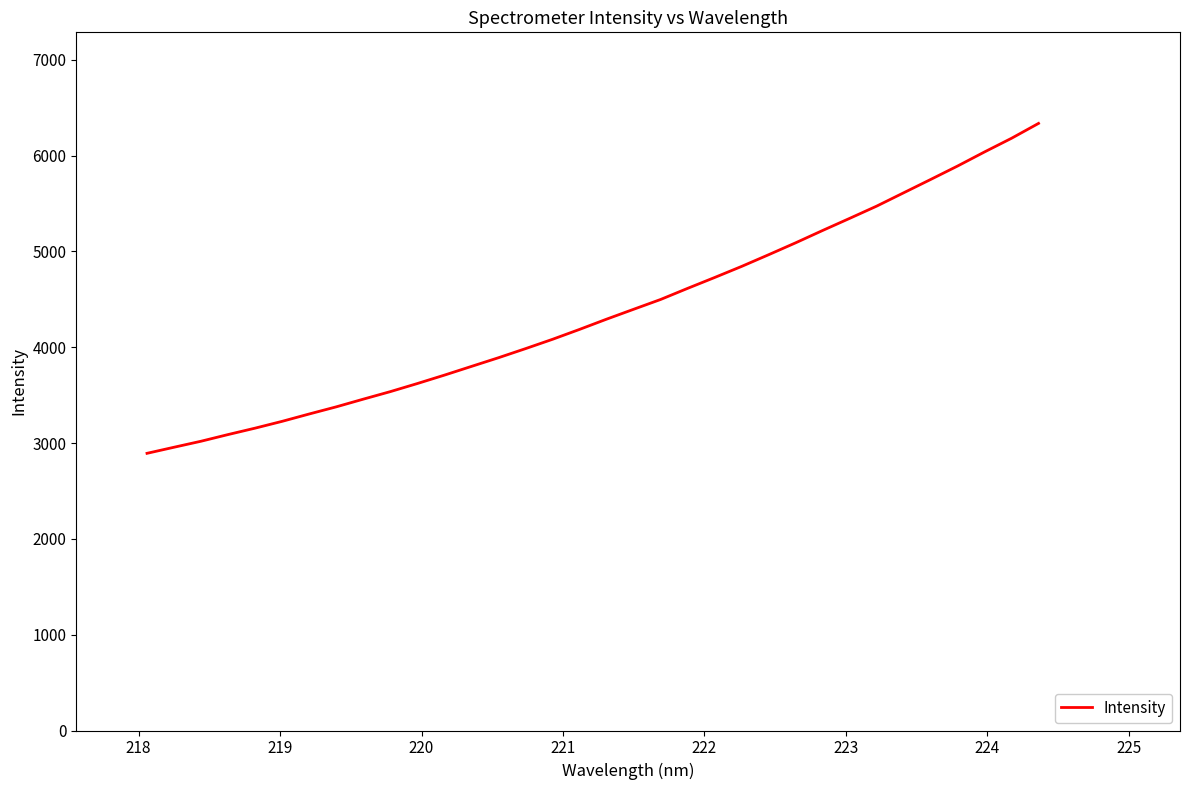

What is the difference between the maximum and minimum values?

3442.8